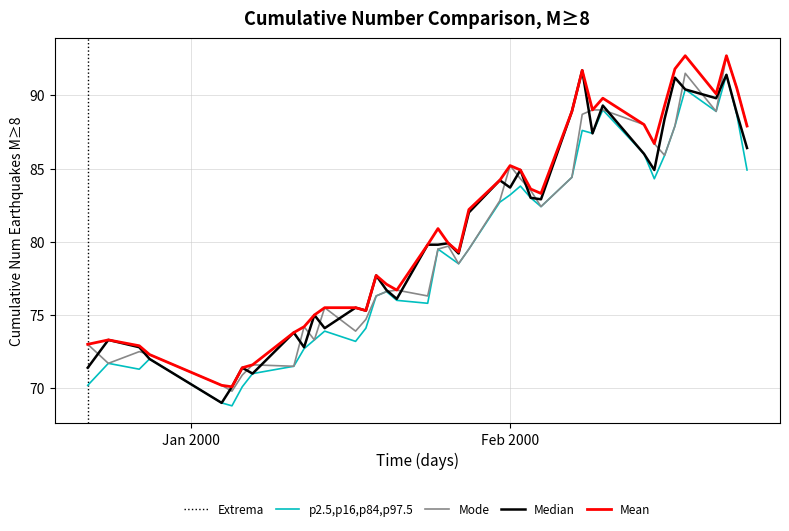

What is the maximum value for Mean?

92.7